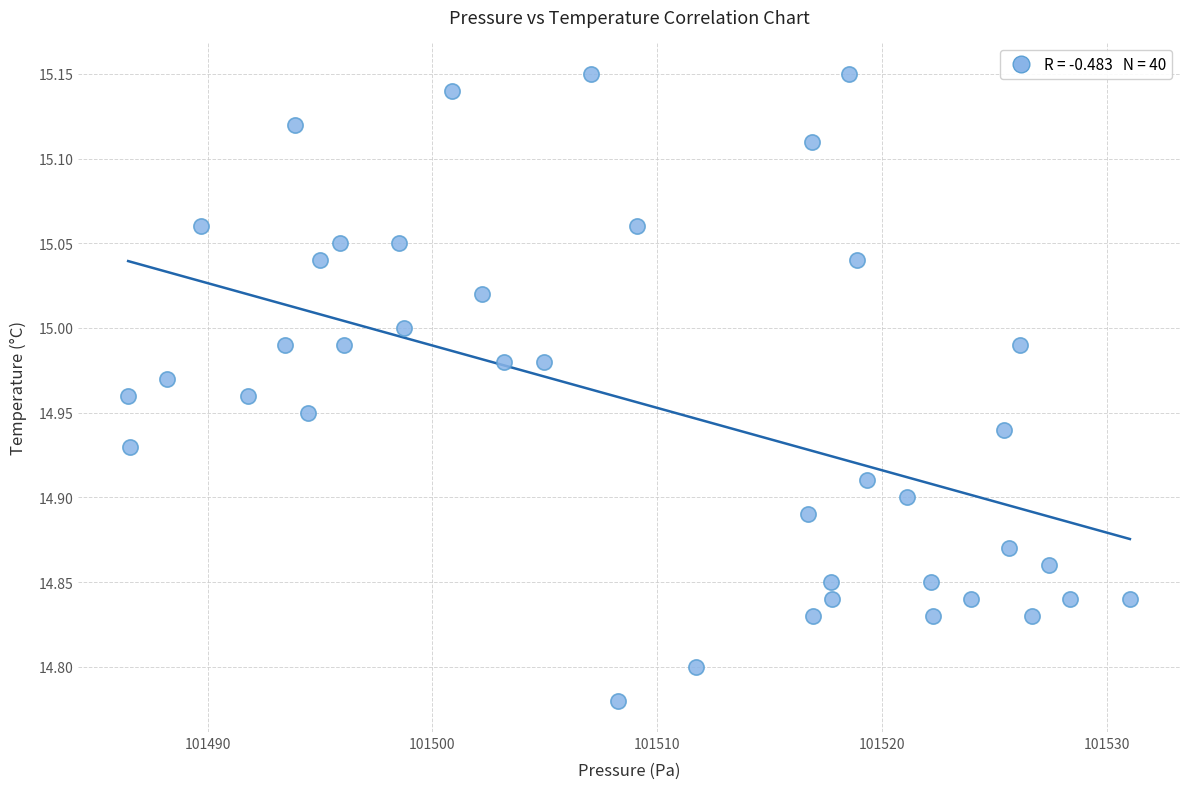

What is the range of X values (max minus min)?

44.6